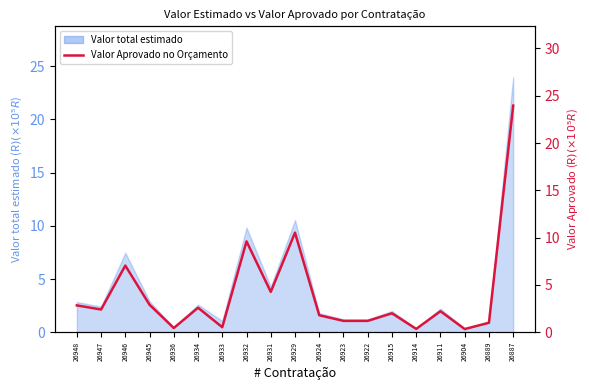

Does the chart display data point markers on the line(s)?

No